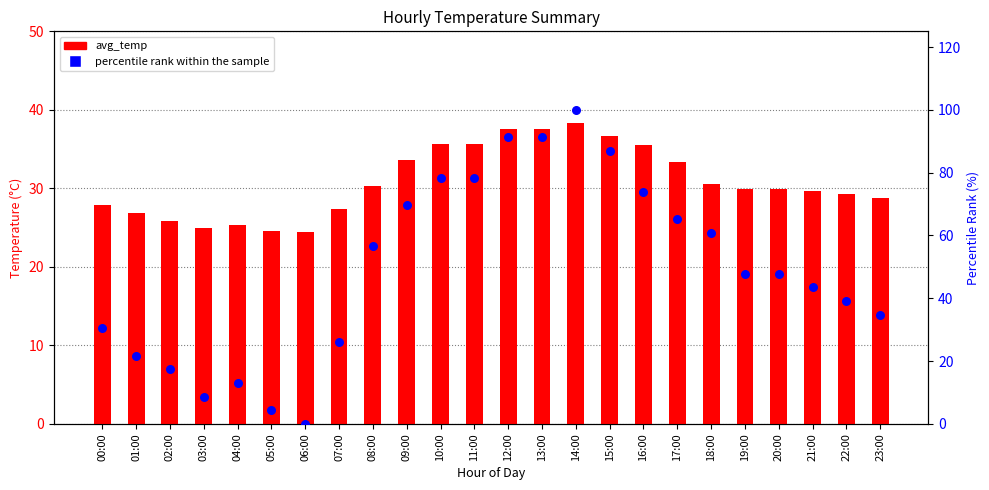

Which series contains the lowest Y value?

percentile rank within the sample